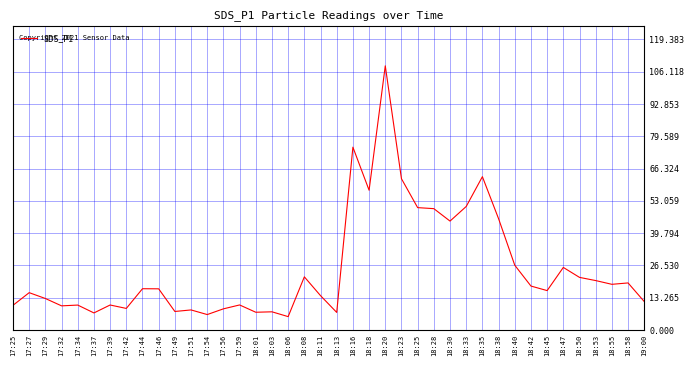

What is the change in value from 18:11 to 18:50?

+7.5